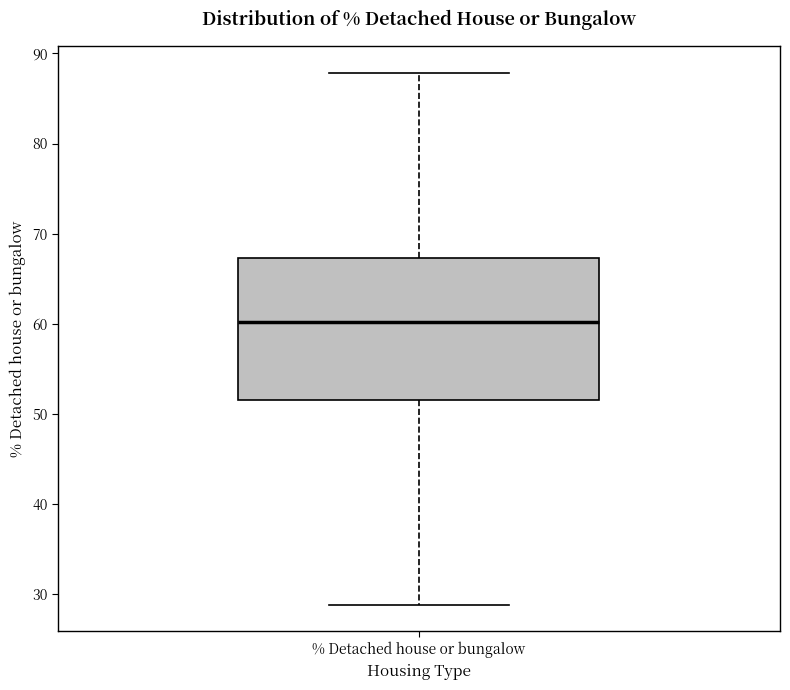

Where does the lower whisker of the box for % Detached house or bungalow end on the y-axis? The values are not printed on the chart, so give them approximately, as read against the axis.

29